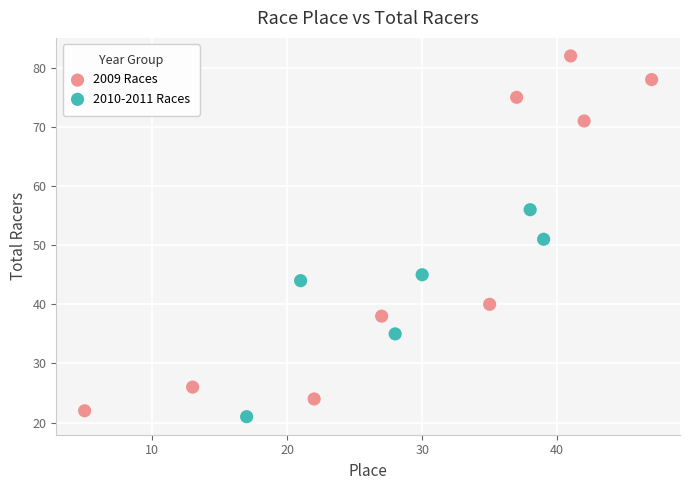

Which series has the widest spread of Y values?

2009 Races